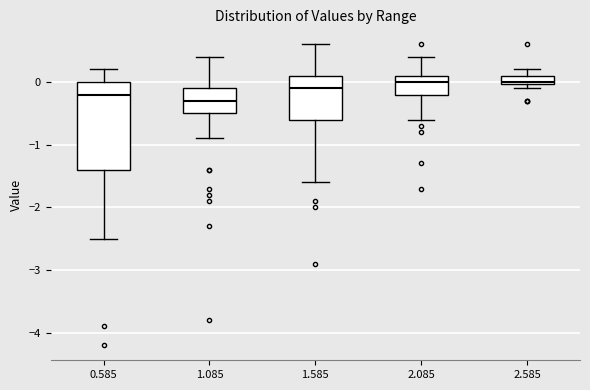

Which box is the tallest, from its lower edge to its upper edge?

0.585